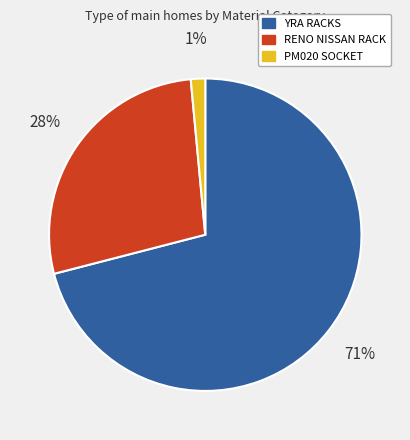

Do YRA RACKS and RENO NISSAN RACK together represent more than half of the pie?

Yes